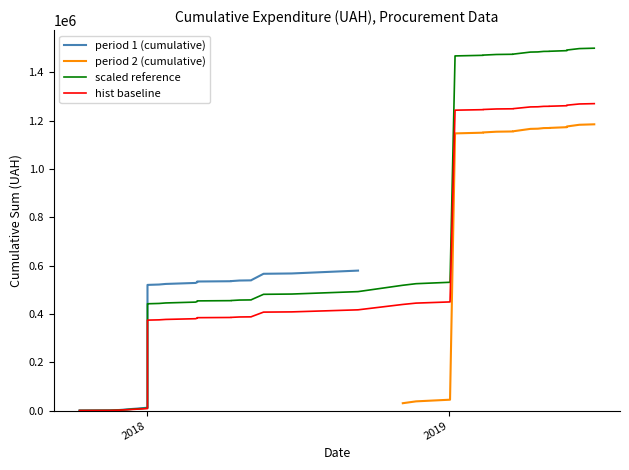

What is the difference between the second highest and second lowest values?

496704.9